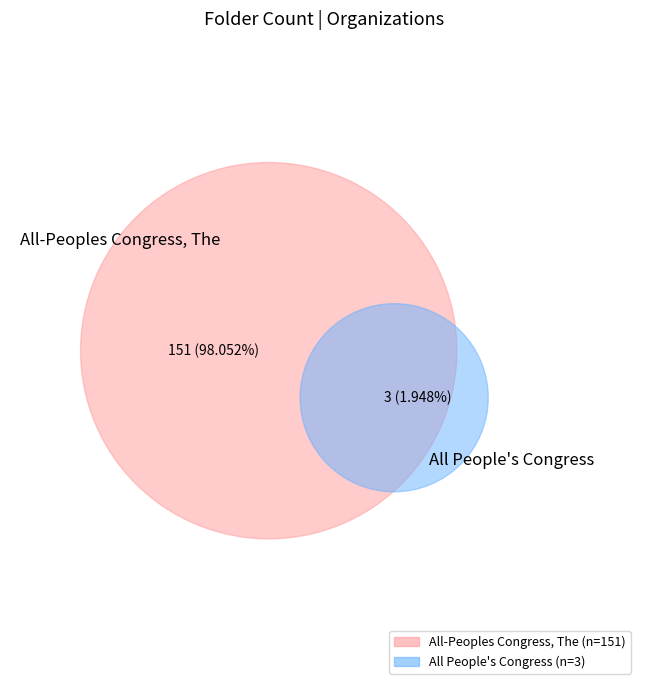

To the nearest percent, what is the difference between the All People's Congress and All-Peoples Congress, The slice percentages?

96%